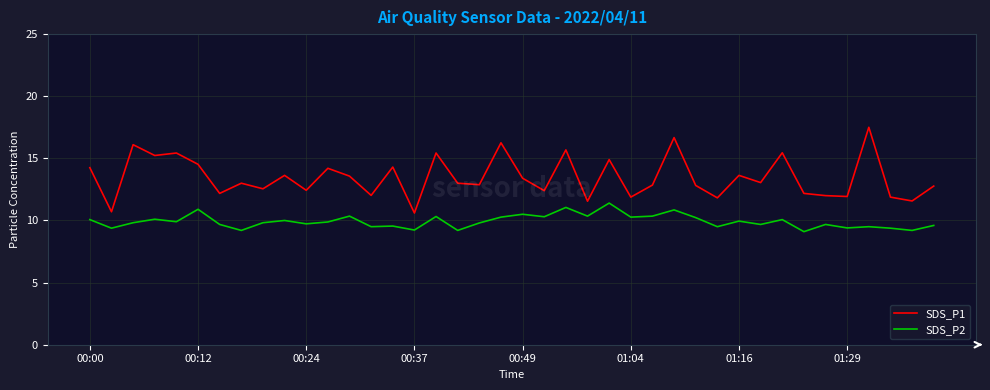

What is the smallest value displayed?

9.1